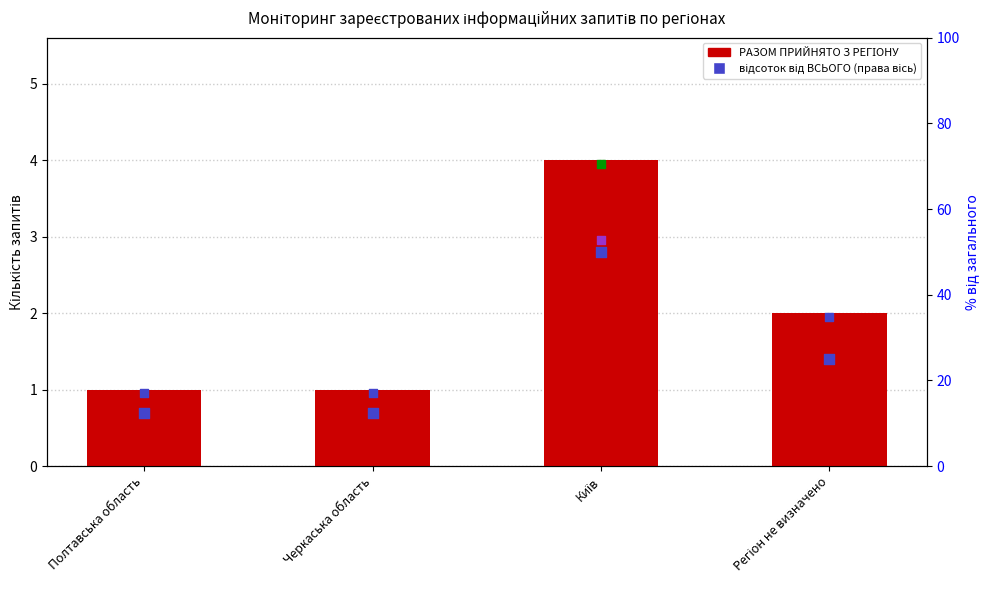

At which category is the sum across all series the highest?

Київ